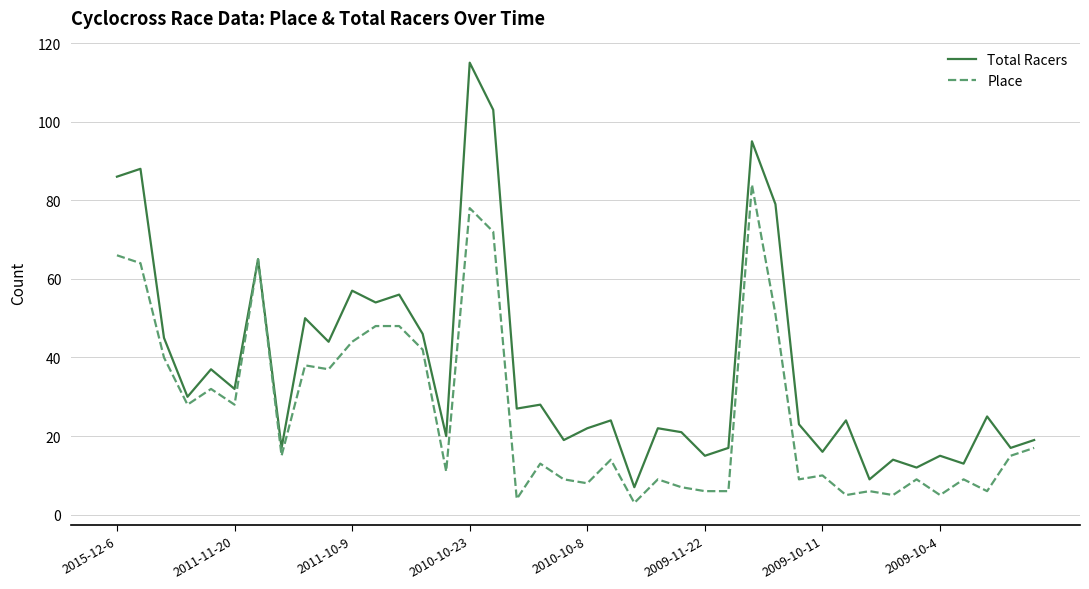

List the series in order of their peak value, lowest first.

Place, Total Racers